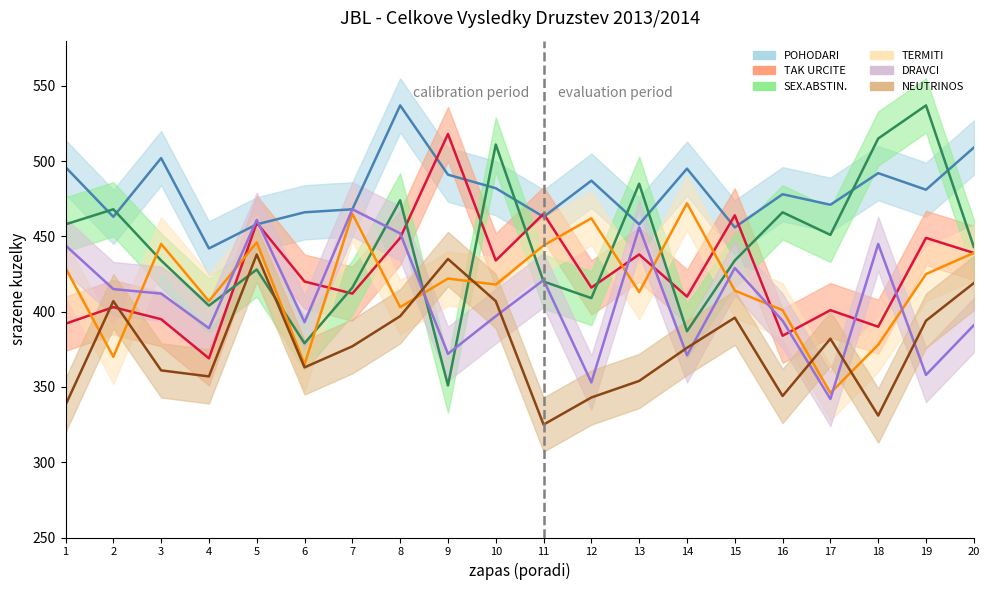

What is the maximum value for POHODARI?

537